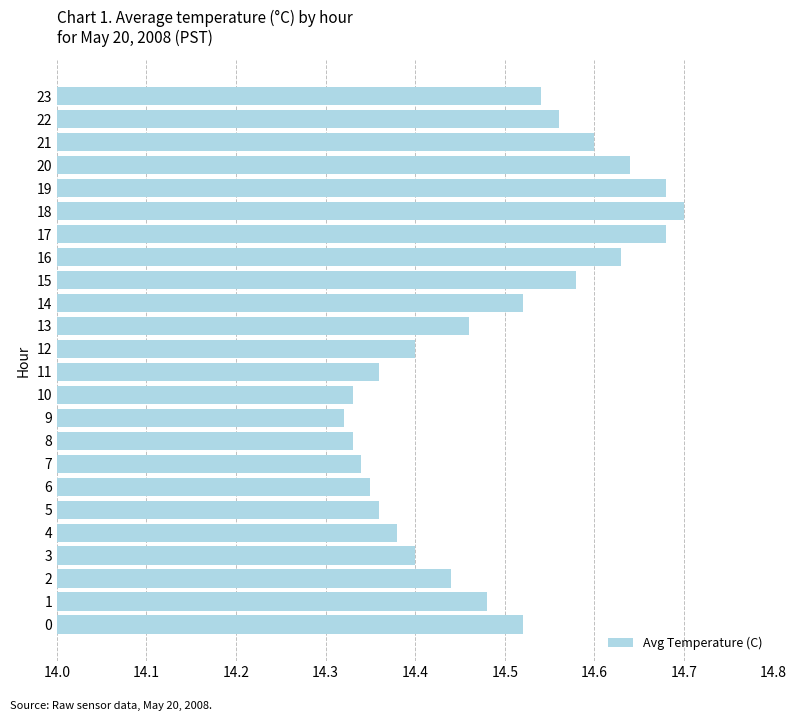

Does the chart contain any negative values?

No